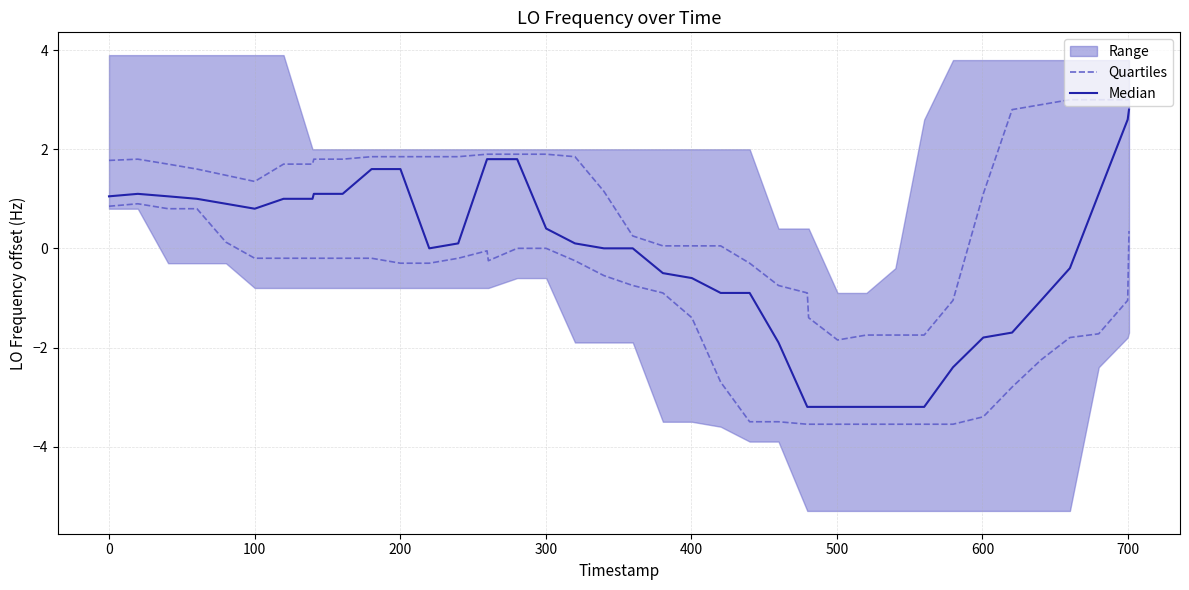

Does the chart display data point markers on the line(s)?

No